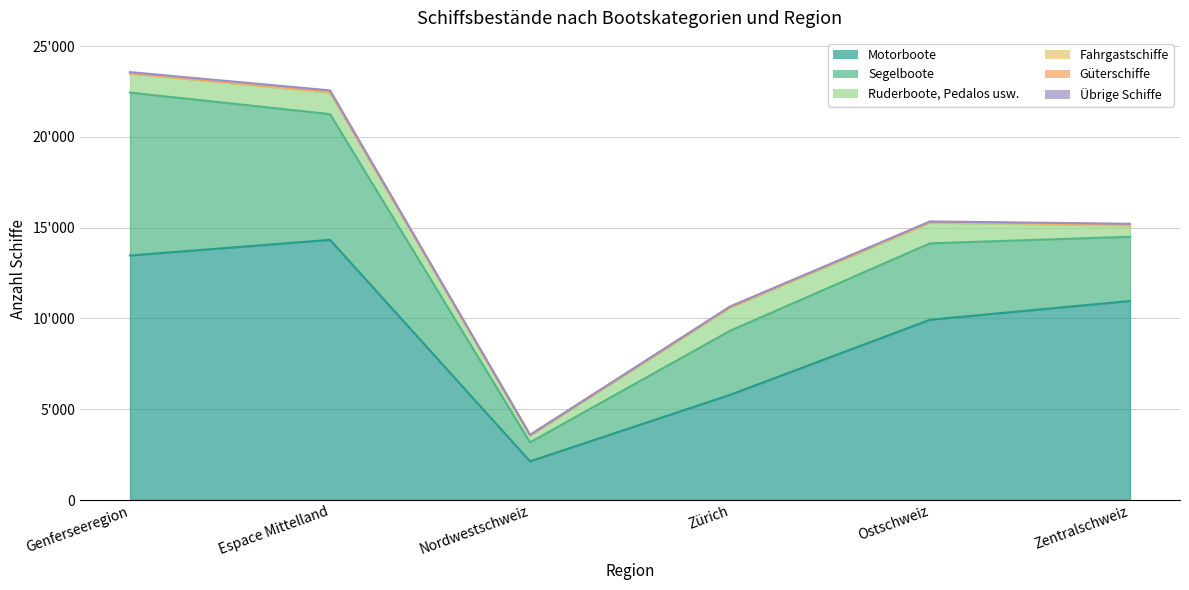

At Ostschweiz, list the series in order from largest to smallest.

Motorboote, Segelboote, Ruderboote, Pedalos usw., Übrige Schiffe, Fahrgastschiffe, Güterschiffe